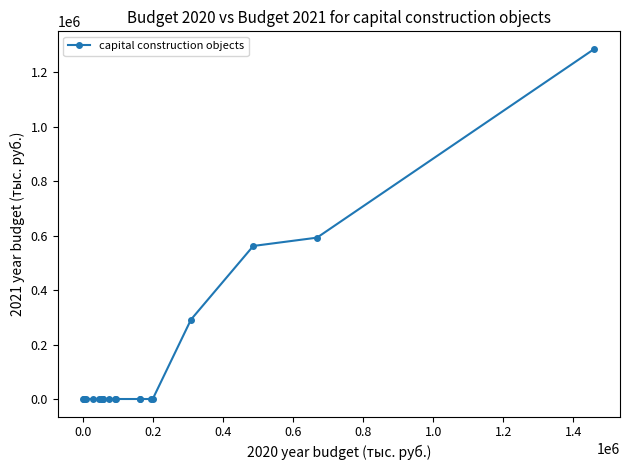

What is the average value?

136691.9